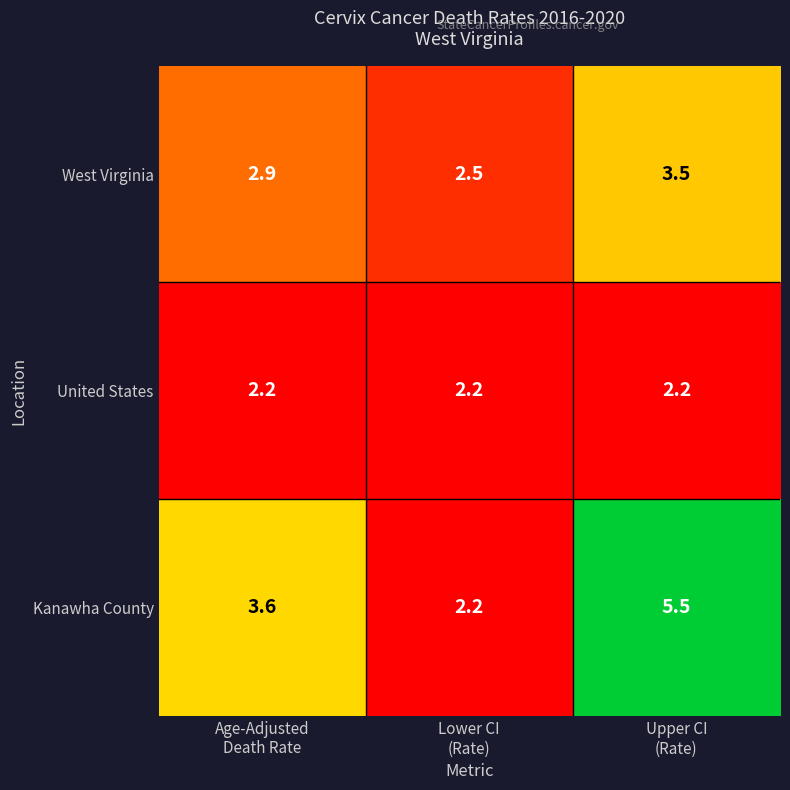

What is the minimum value for Kanawha County?

2.2